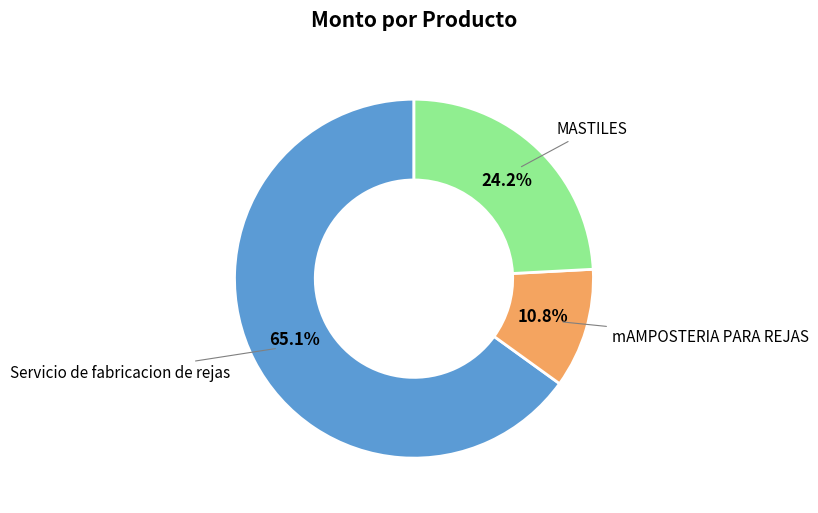

Is there a majority slice in this chart?

Yes